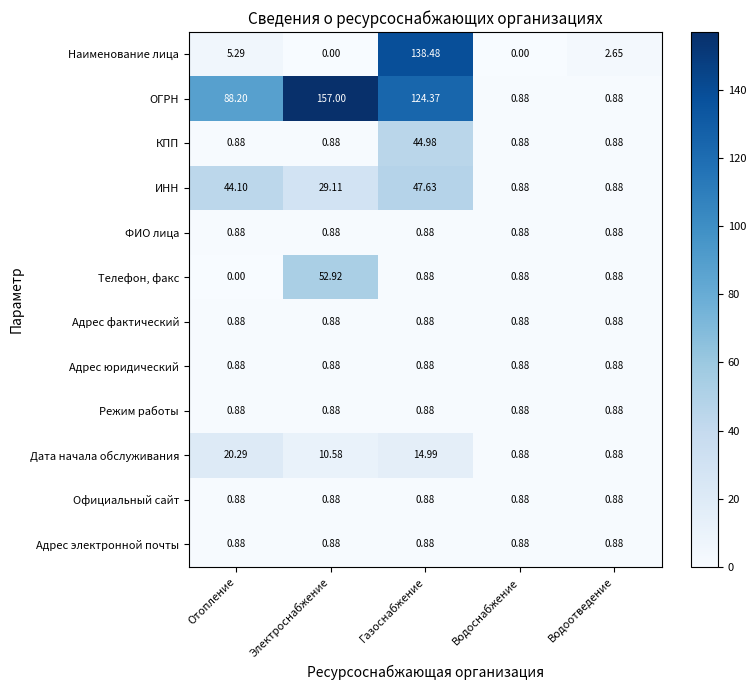

Between Газоснабжение and Водоснабжение, which series saw the biggest shift?

Наименование лица